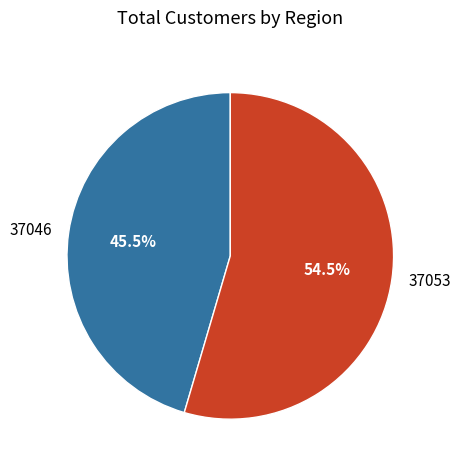

Rank the categories by value from lowest to highest.

37046, 37053